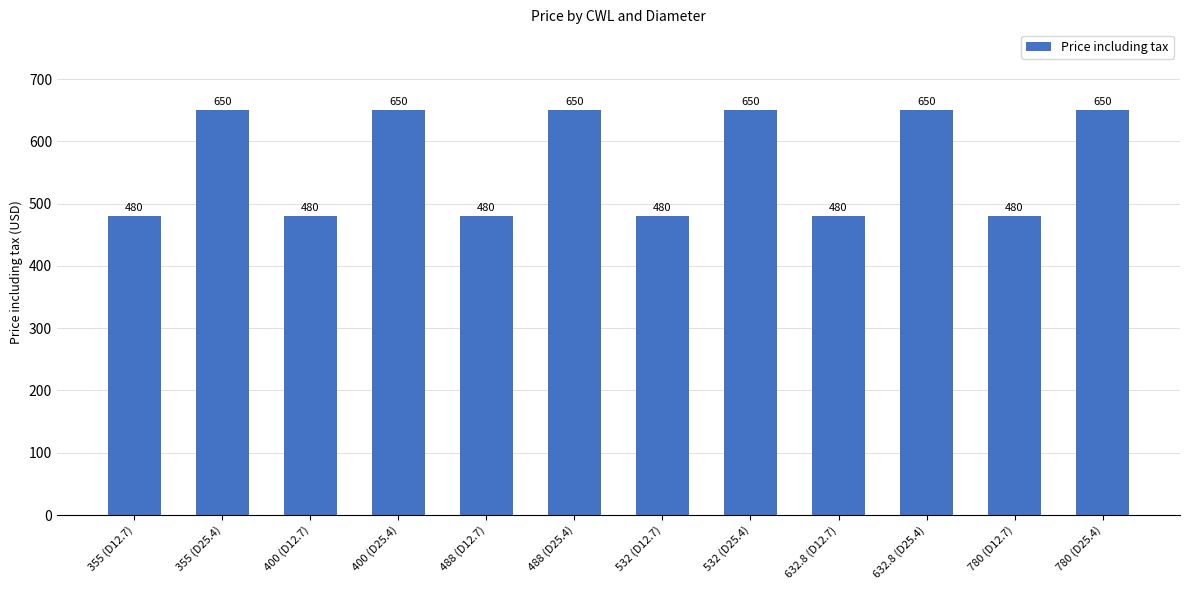

What is the average value?

565